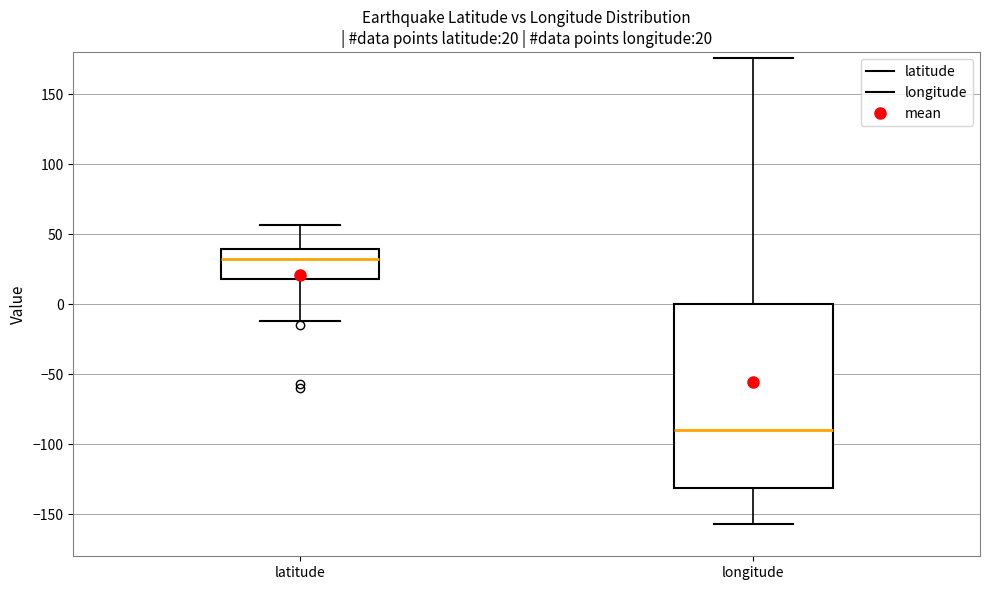

Comparing the boxes themselves (not the whiskers), which one is the tallest?

longitude